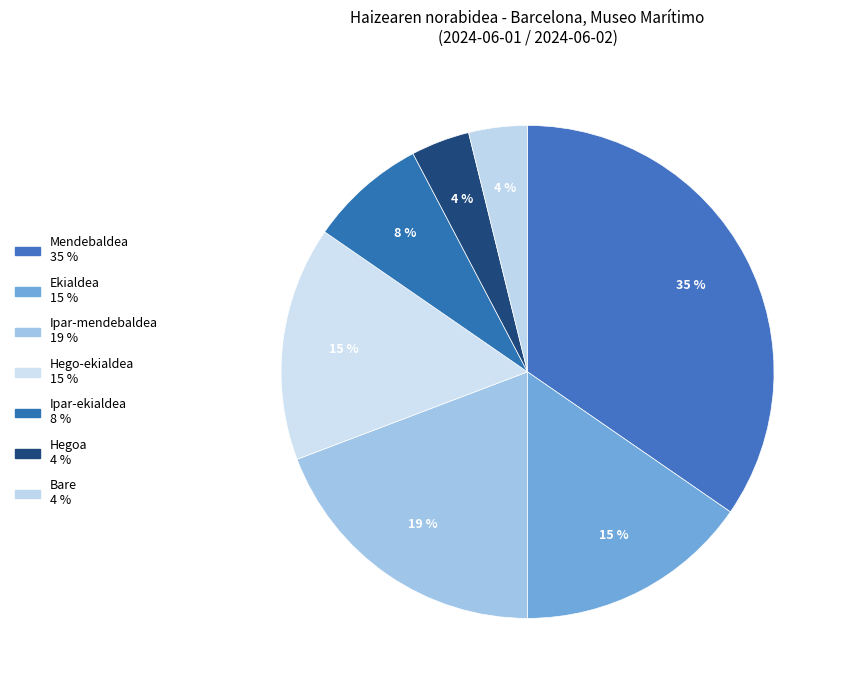

True or false: Ekialdea accounts for 24% of the total.

False